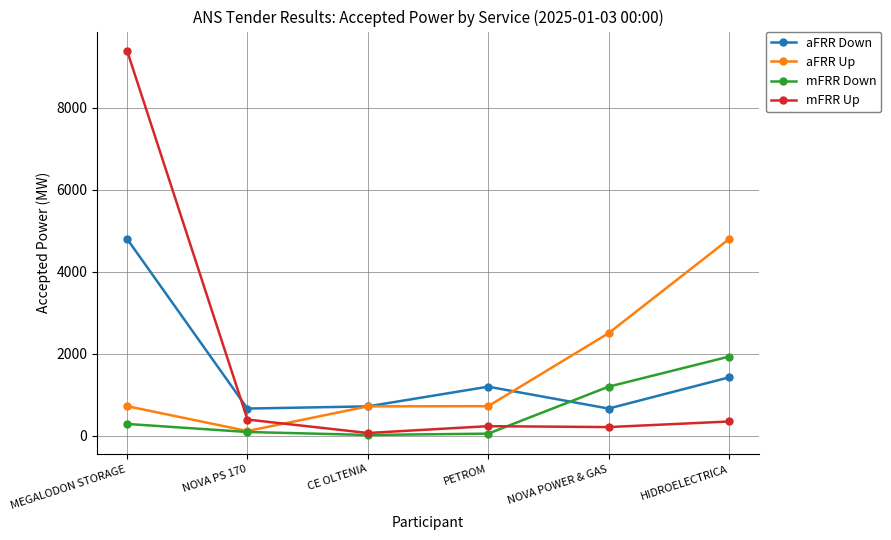

True or false: aFRR Up and mFRR Up cross at least once.

True